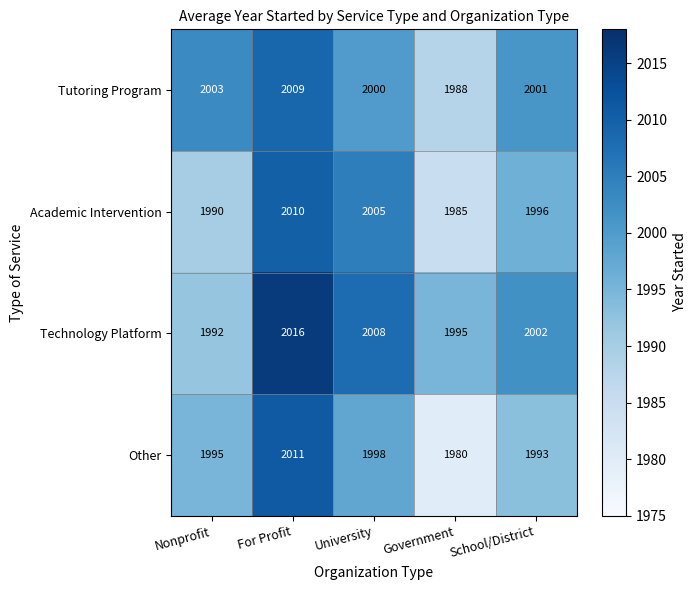

Where does the Academic Intervention series first go above 1996?

For Profit